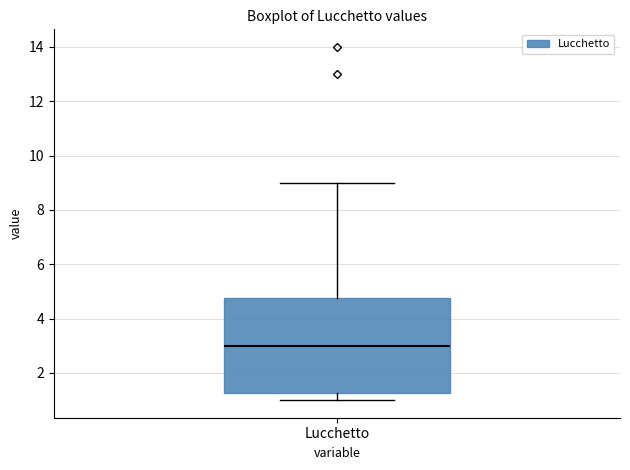

Read this box plot against the y-axis: the position of the median line, the range covered by the box, and the ends of both whiskers. The values are not printed on the chart, so give them approximately, as read against the axis.

median 3.0, box 1.2 to 4.8, whiskers 1.0 to 9.0